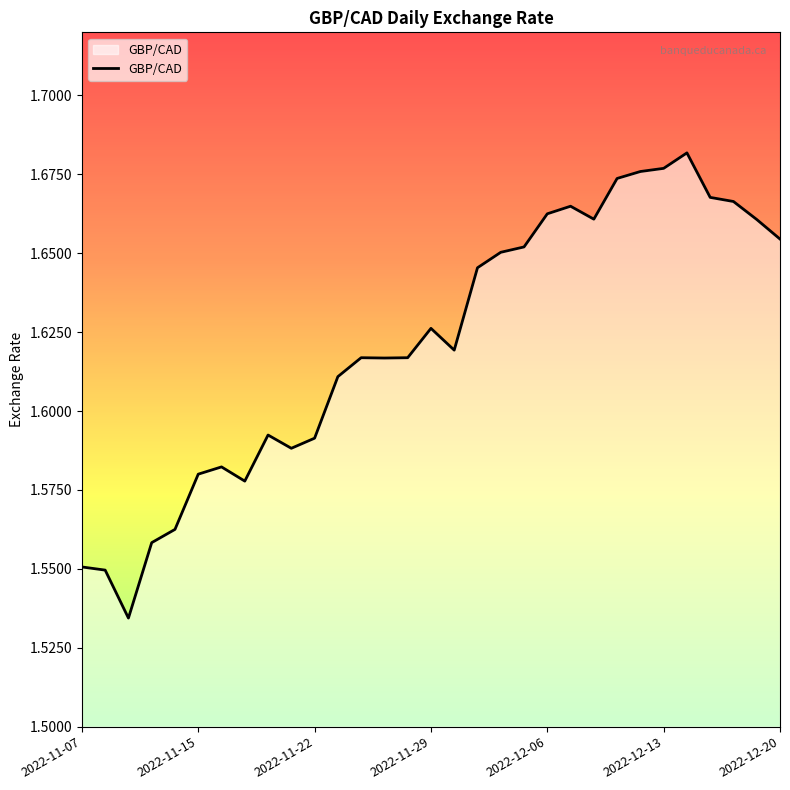

Is it true that the value at 2022-11-07 is 2.1?

False